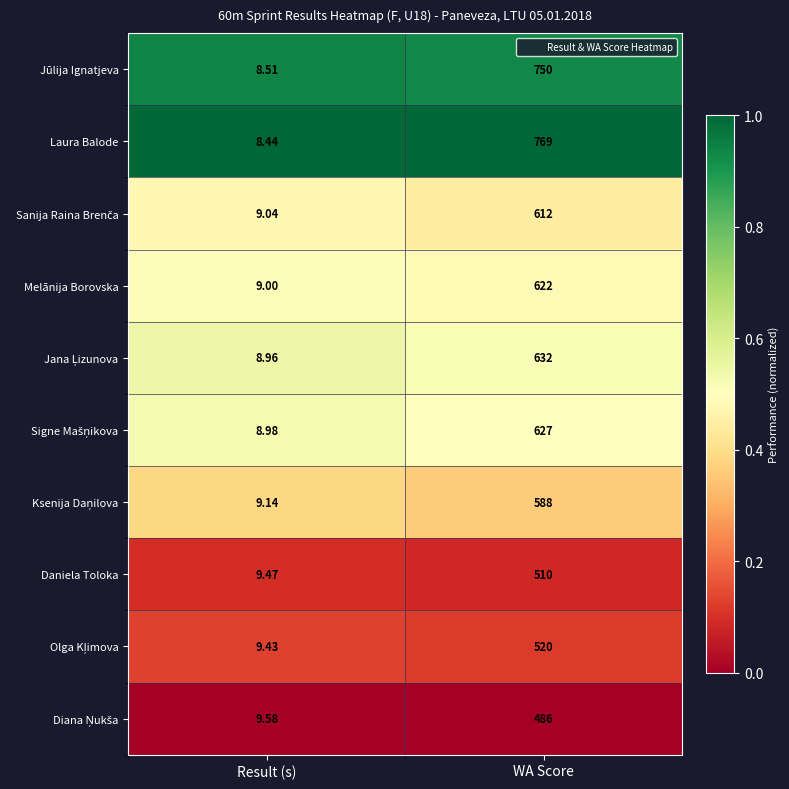

At which category is the sum across all series the highest?

WA Score